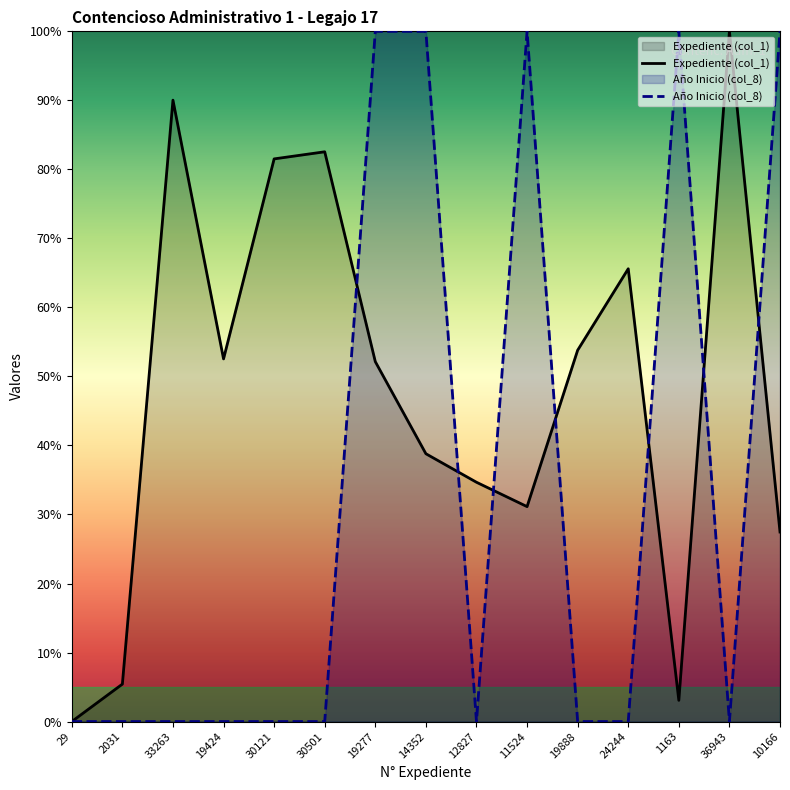

True or false: Año Inicio (col_8) has a value of -43.4 at 19424.

False